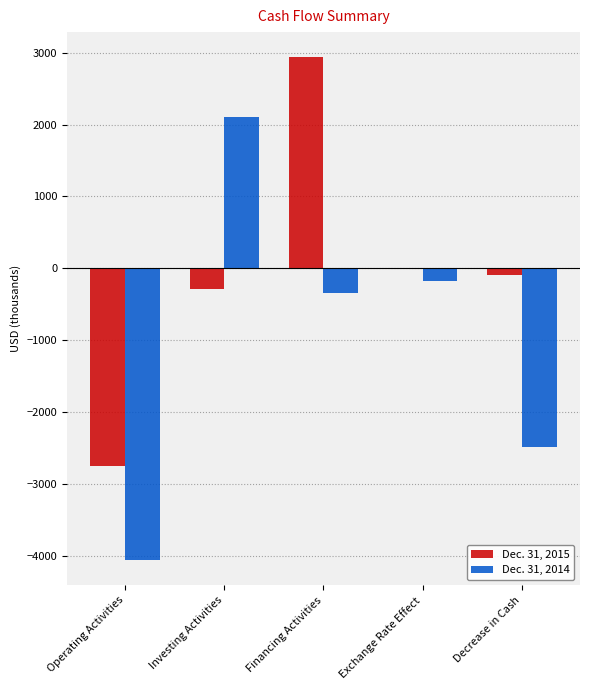

Is the value of Dec. 31, 2014 at Decrease in Cash greater than the value of Dec. 31, 2015 at Decrease in Cash?

No